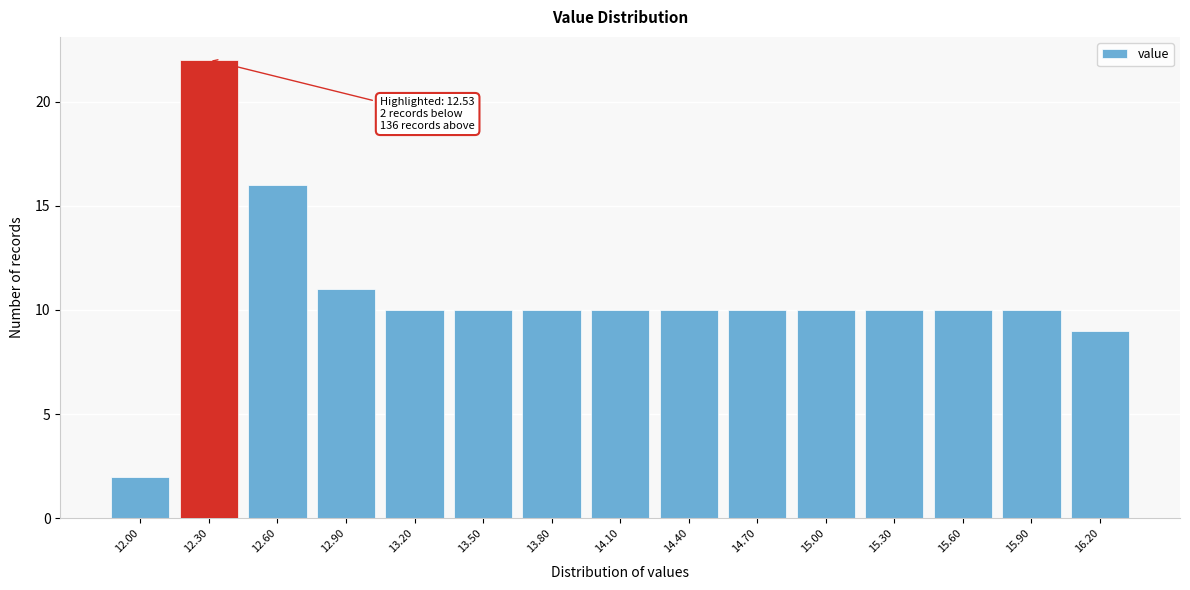

Reading left to right, what are all the values shown in this chart?

12.00=2	12.30=22	12.60=16	12.90=11	13.20=10	13.50=10	13.80=10	14.10=10	14.40=10	14.70=10	15.00=10	15.30=10	15.60=10	15.90=10	16.20=9